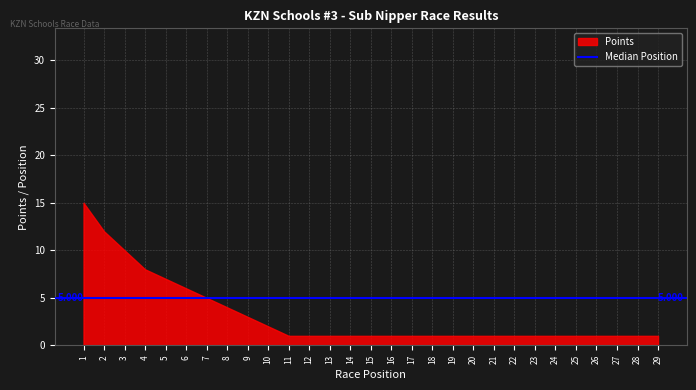

Is it true that Points equals 1.6 at 27?

False